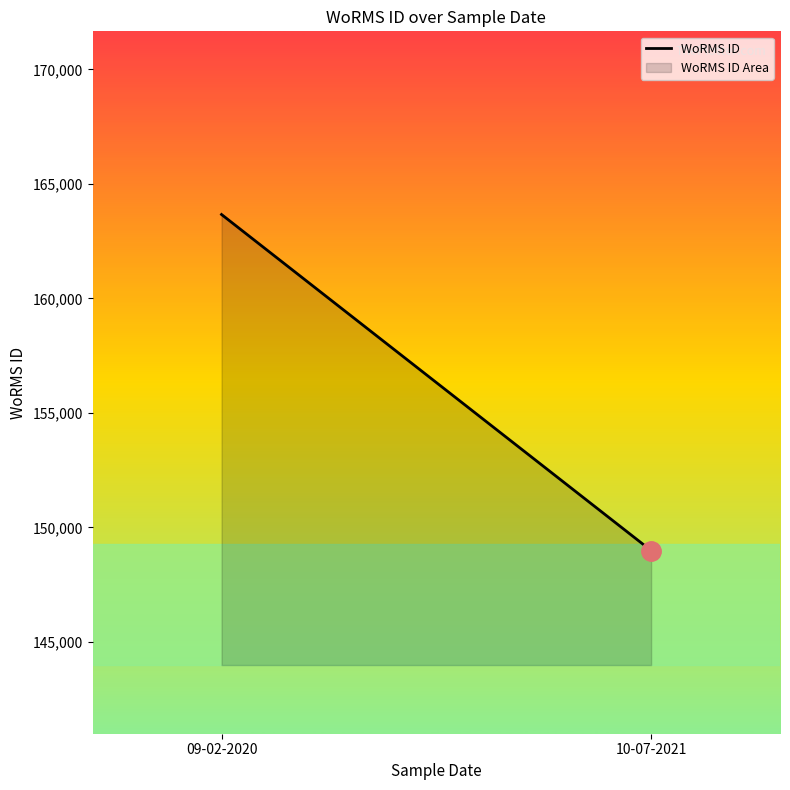

Is it true that the value at 10-07-2021 is 220314.1?

False